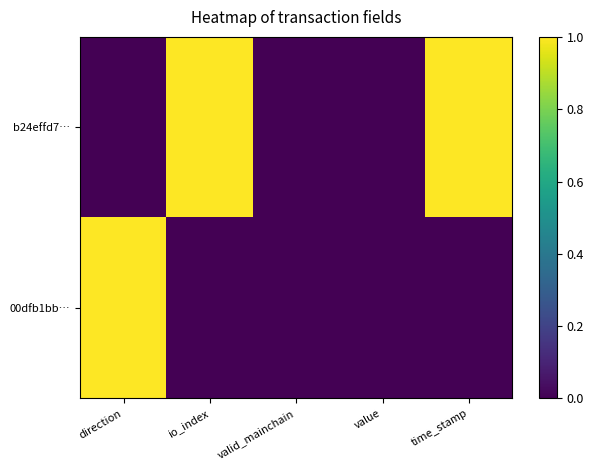

Count the number of data series in this chart.

2